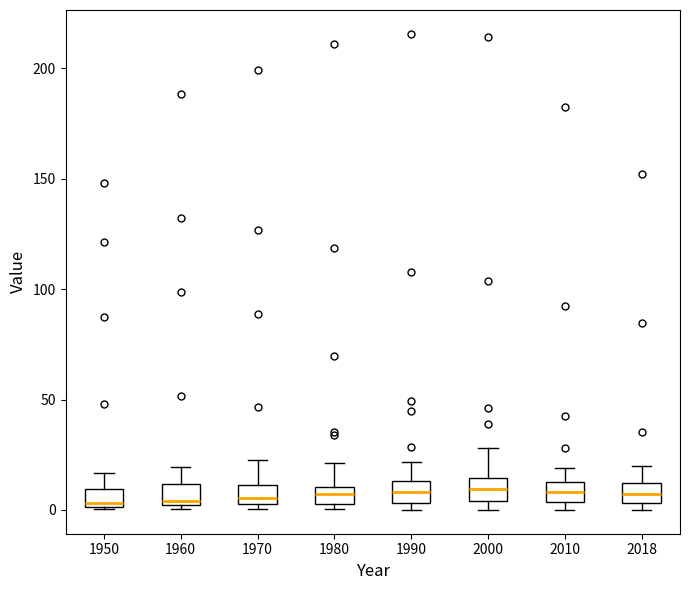

Reading left to right, transcribe this box plot: for each box, give where its median line is, the range the box spans, and where its two whiskers end, as read against the y-axis. The values are not printed on the chart, so give them approximately, as read against the axis.

1950: median 5, box 0 to 10, whiskers 0 to 15
1960: median 5, box 0 to 10, whiskers 0 (just below the box's lower edge) to 20
1970: median 5 (just above the box's lower edge), box 5 to 10, whiskers 0 to 25
1980: median 5 (inside the box), box 5 to 10, whiskers 0 to 20
1990: median 10, box 5 to 15, whiskers 0 to 20
2000: median 10, box 5 to 15, whiskers 0 to 30
2010: median 10, box 5 to 15, whiskers 0 to 20
2018: median 5 (inside the box), box 5 to 10, whiskers 0 to 20